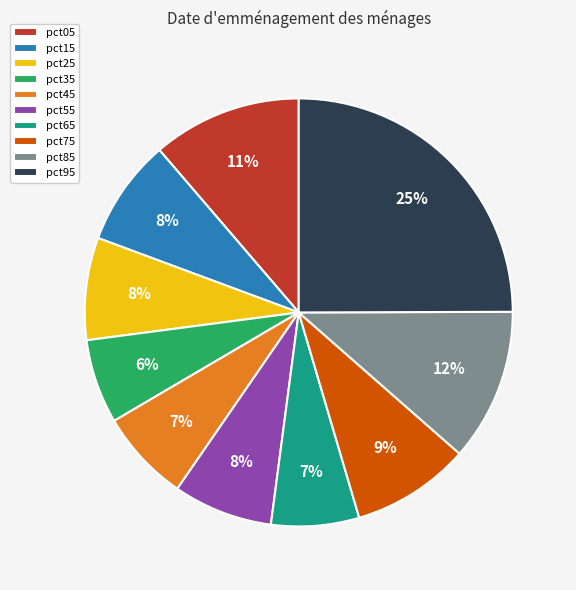

Combined, do pct75 and pct45 account for over 50%?

No